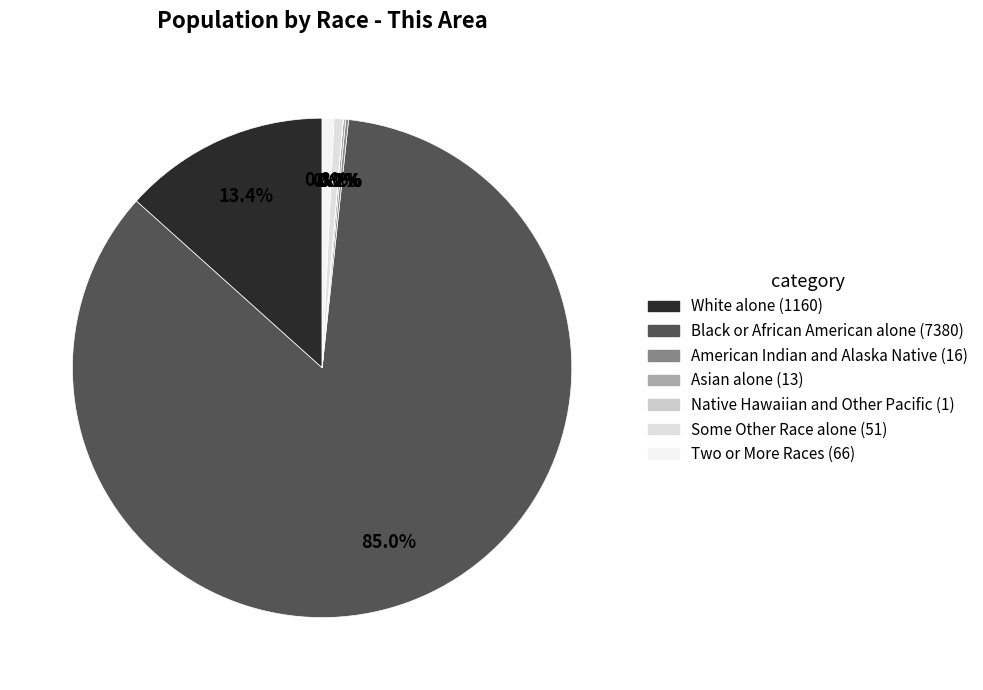

Does Black or African American alone account for over 50% of the chart?

Yes